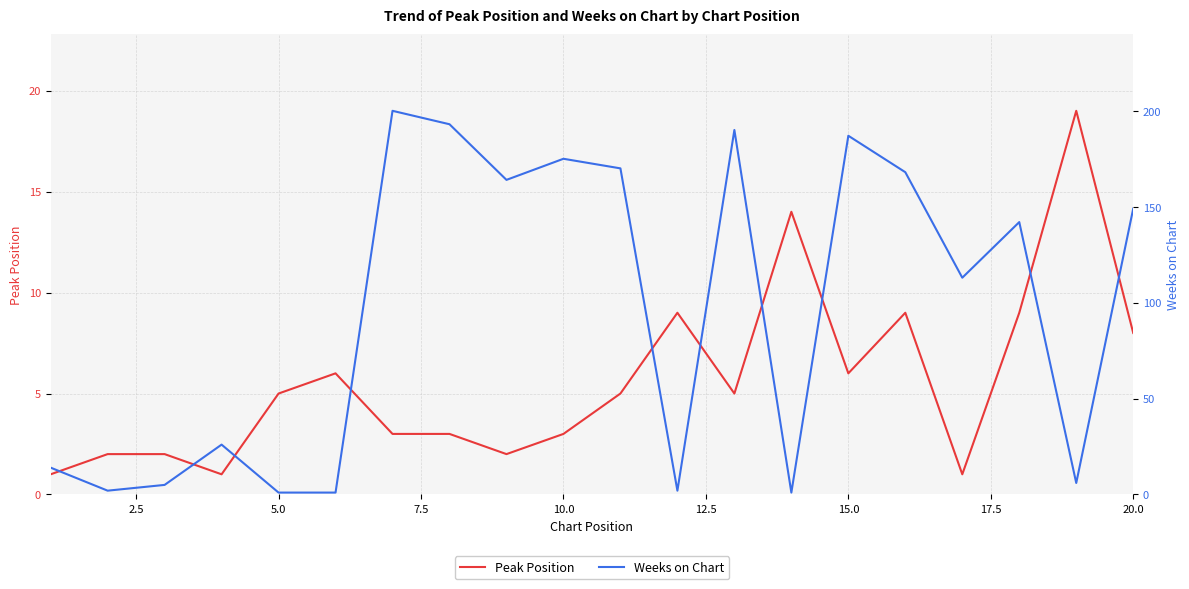

How many lines are shown in the chart?

2